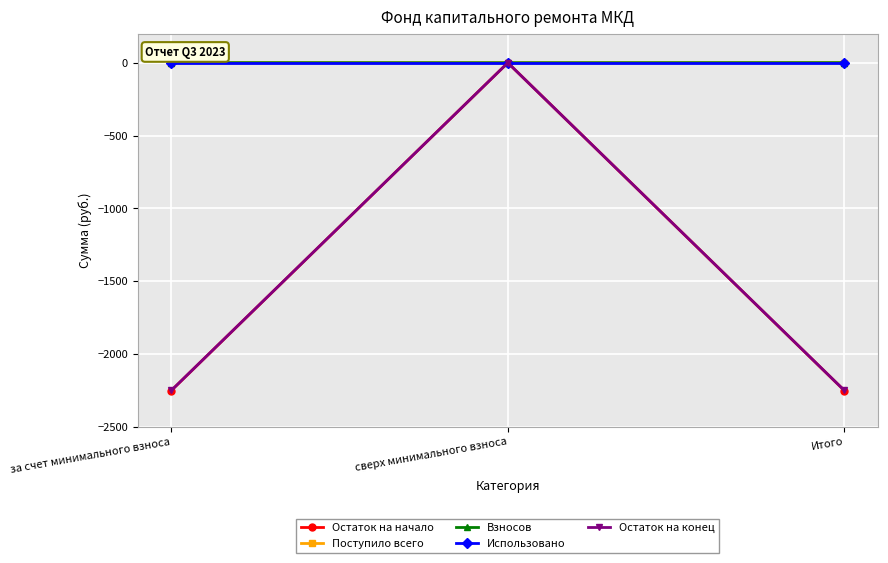

Is the value of Поступило всего at сверх минимального взноса greater than the value of Остаток на начало at за счет минимального взноса?

Yes